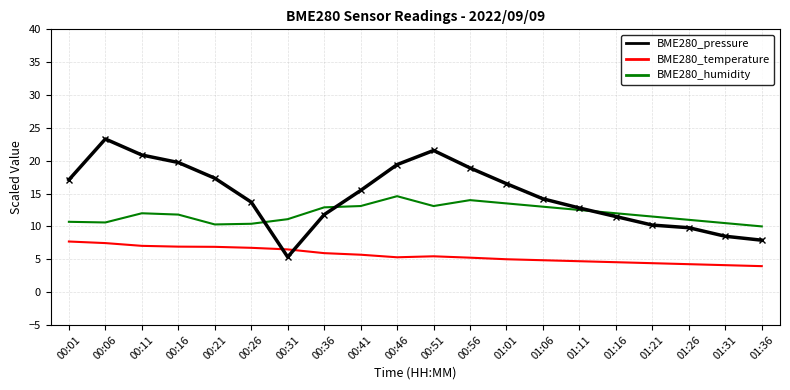

At which category is the sum across all series the highest?

00:06